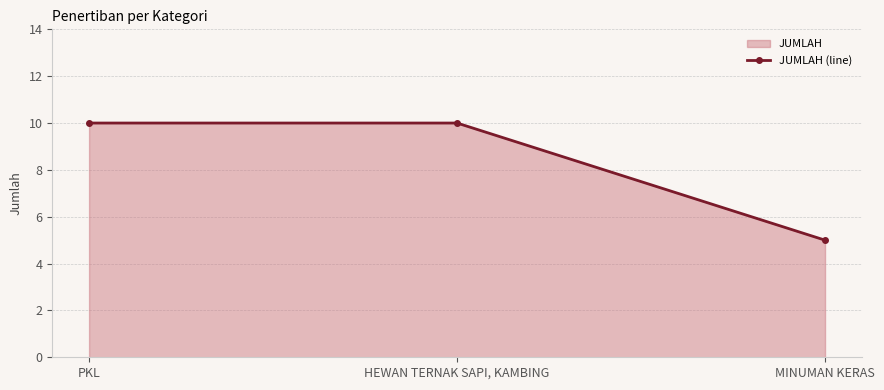

What is the label of the 2nd point from the left?

HEWAN TERNAK SAPI, KAMBING